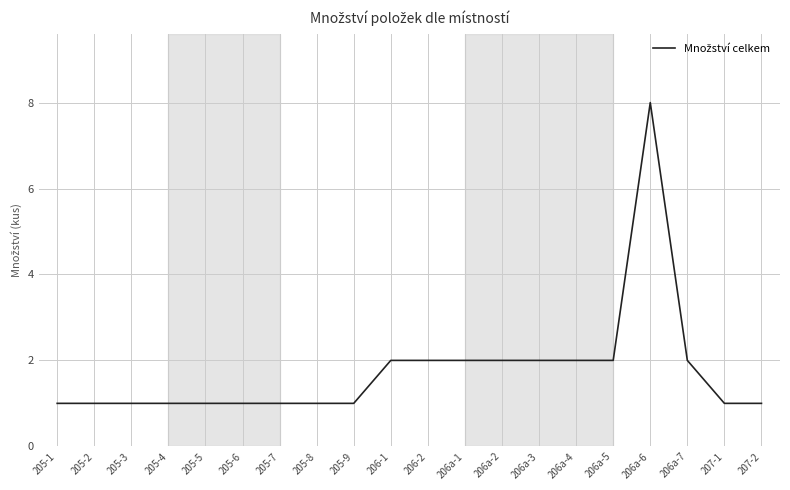

What is the greatest value displayed?

8